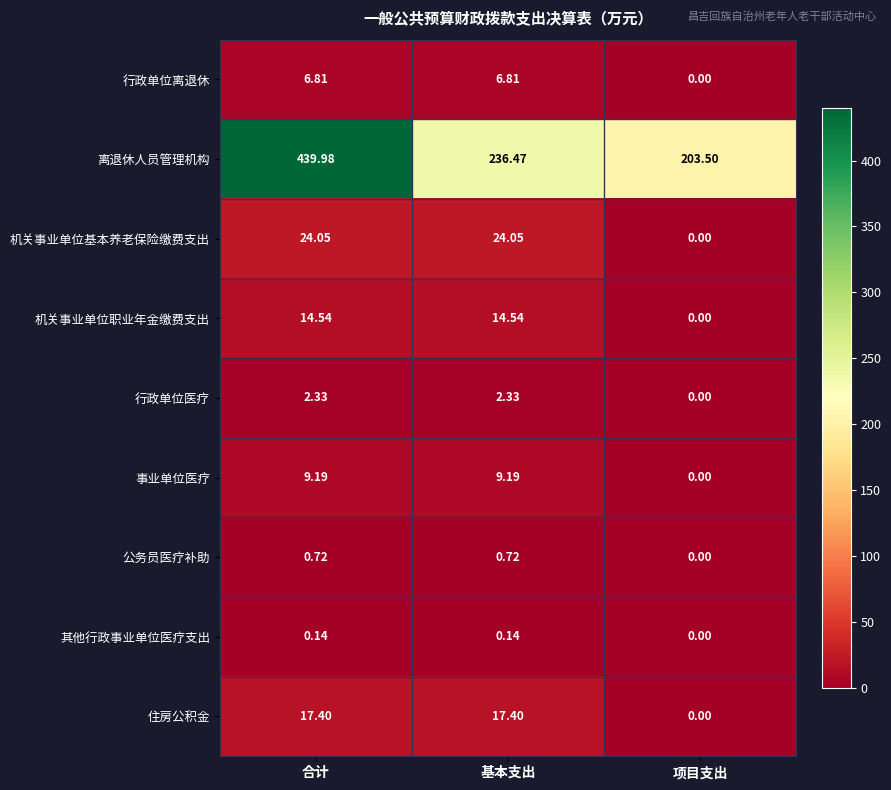

Is the value of 行政单位医疗 at 合计 greater than the value of 其他行政事业单位医疗支出 at 合计?

Yes